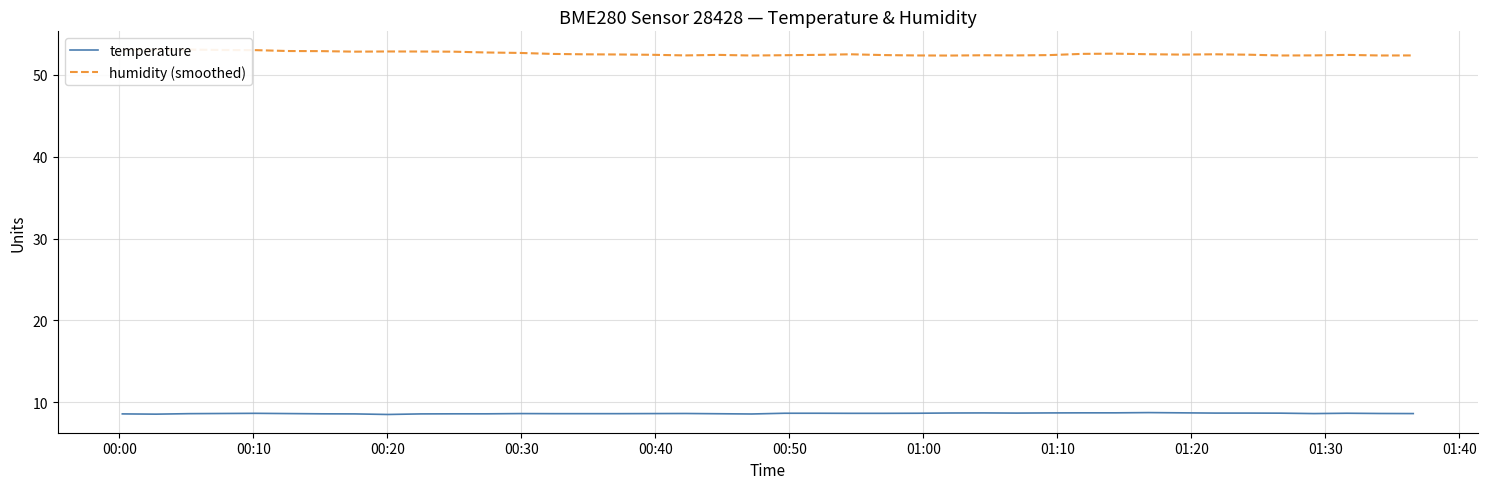

What is the average value of the humidity (smoothed) series?

52.6